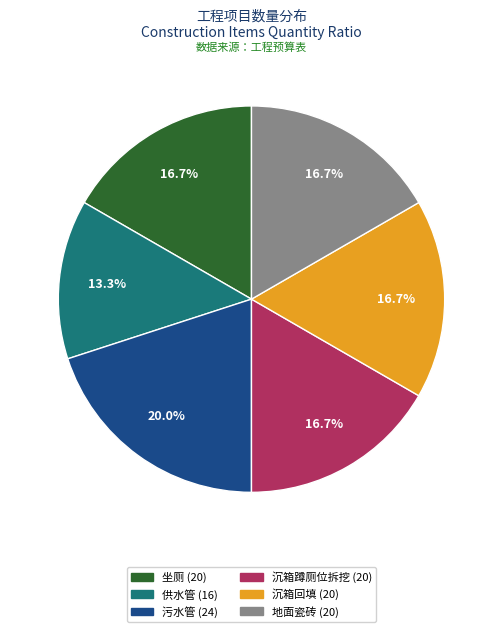

The 坐厕 slice represents 9% of the pie. True or false?

False